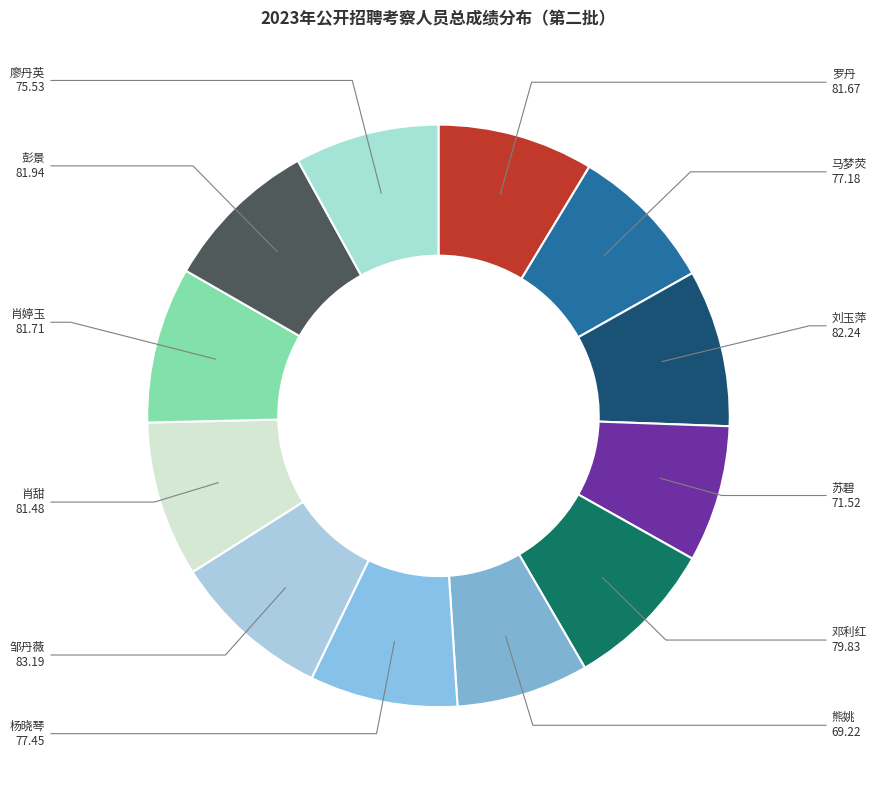

How many segments does this pie chart have?

12